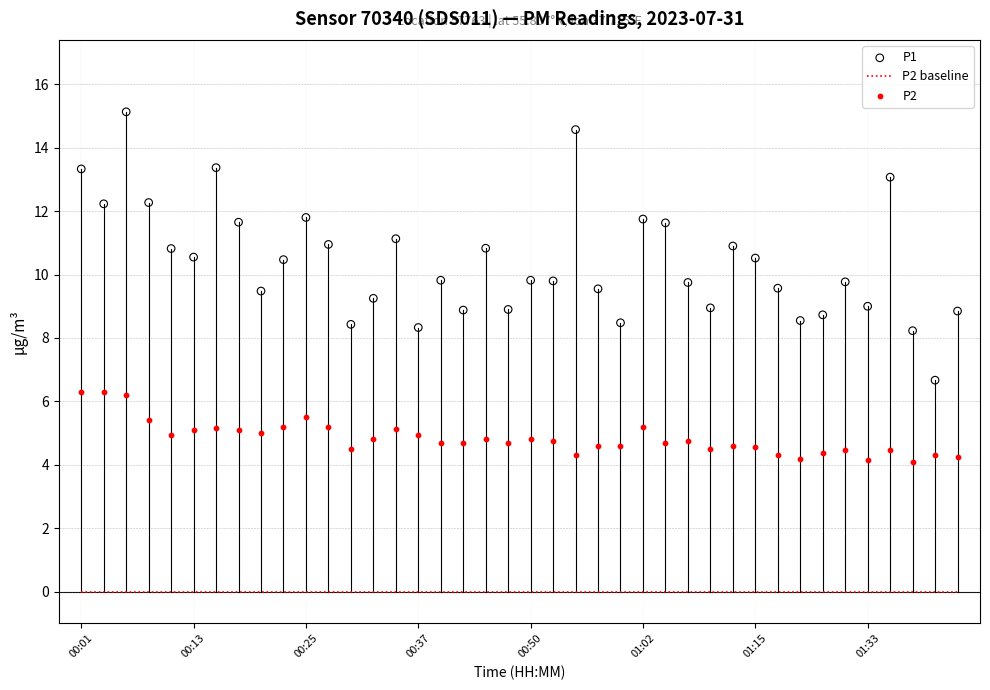

What are all the series names shown in the legend?

P2 baseline, P1, P2